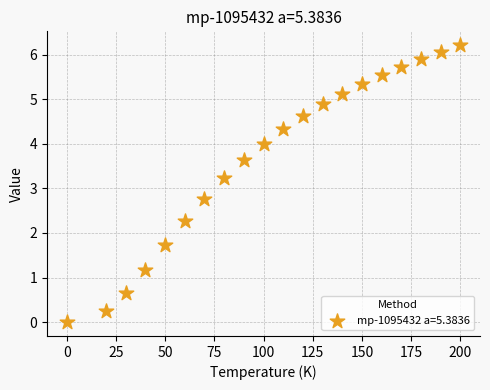

What is the range of Y values (max minus min)?

6.2